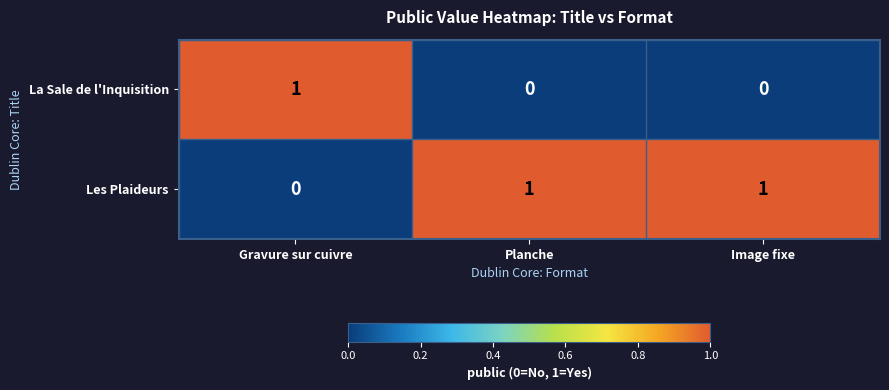

Rank the series by their average value, from lowest to highest.

La Sale de l'Inquisition, Les Plaideurs